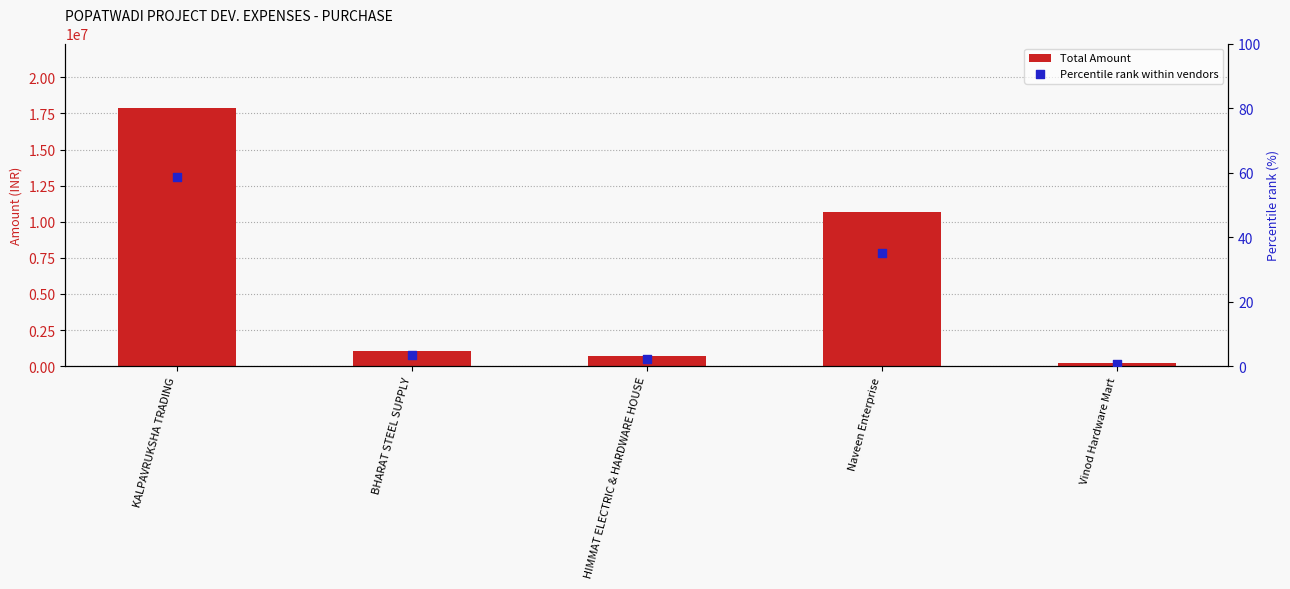

At how many categories does at least one series exceed 9250957?

2